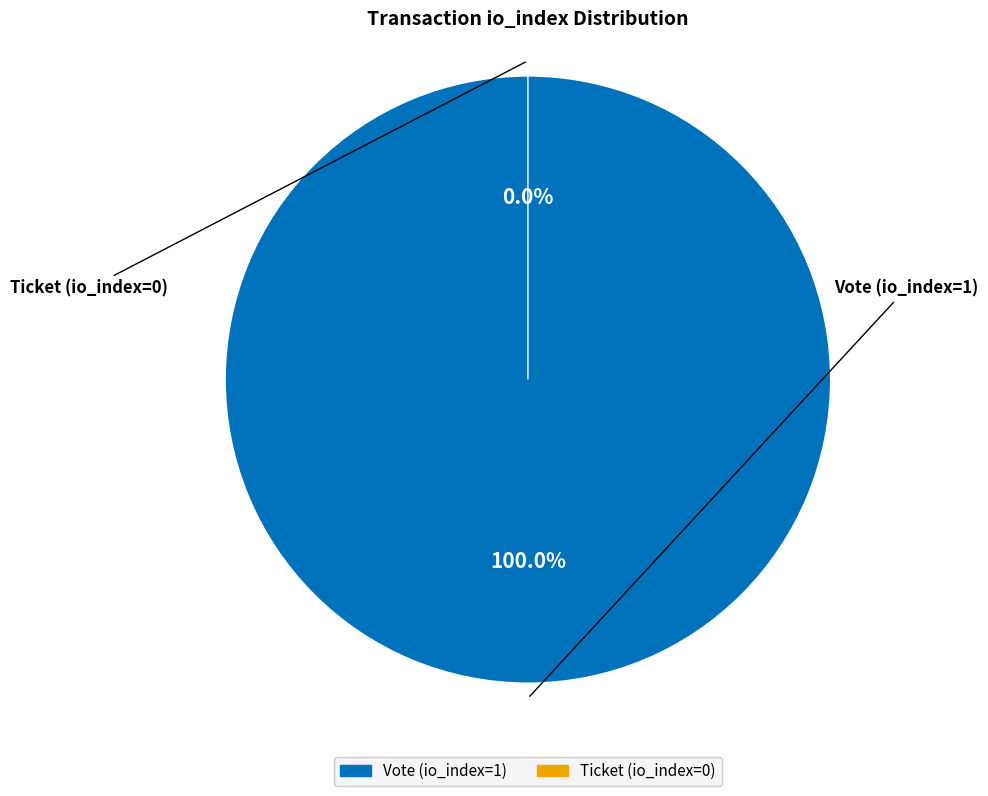

Which category accounts for the majority?

Vote (io_index=1)